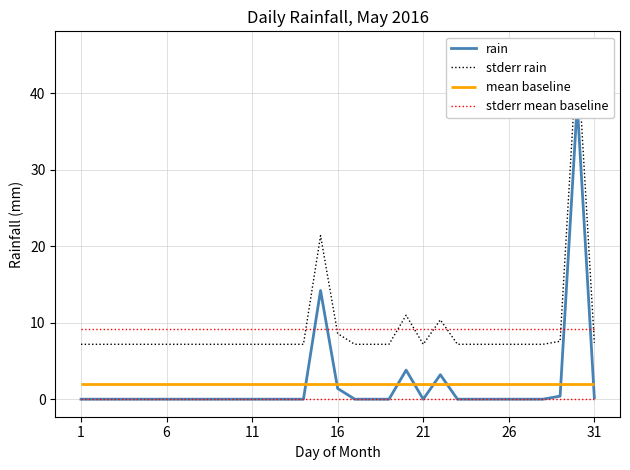

In stderr rain, how many points are lower than both neighbors (excluding endpoints)?

1